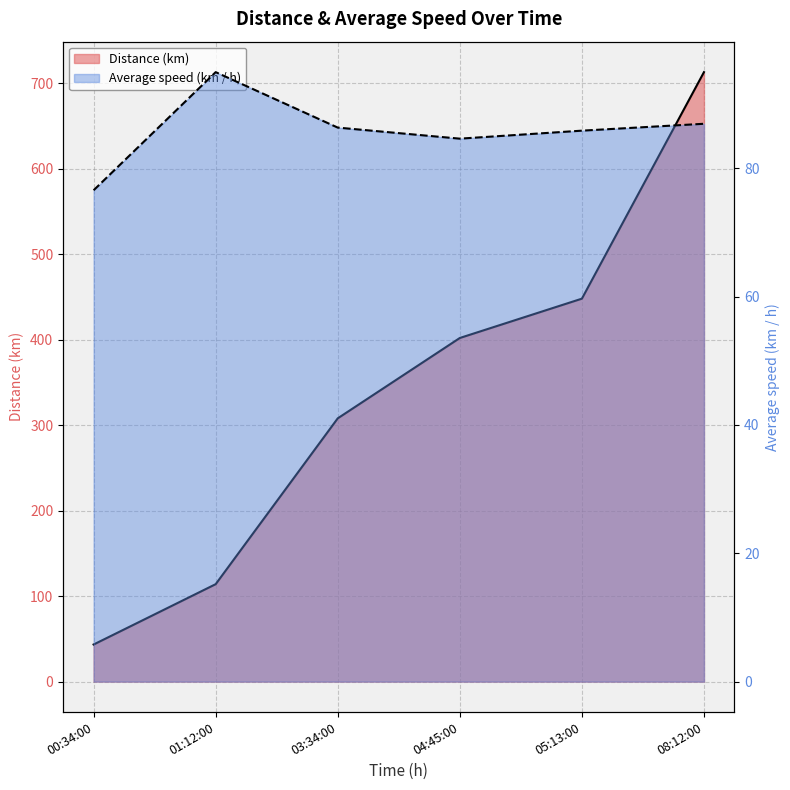

What is the total value across all series at 05:13:00?

533.9